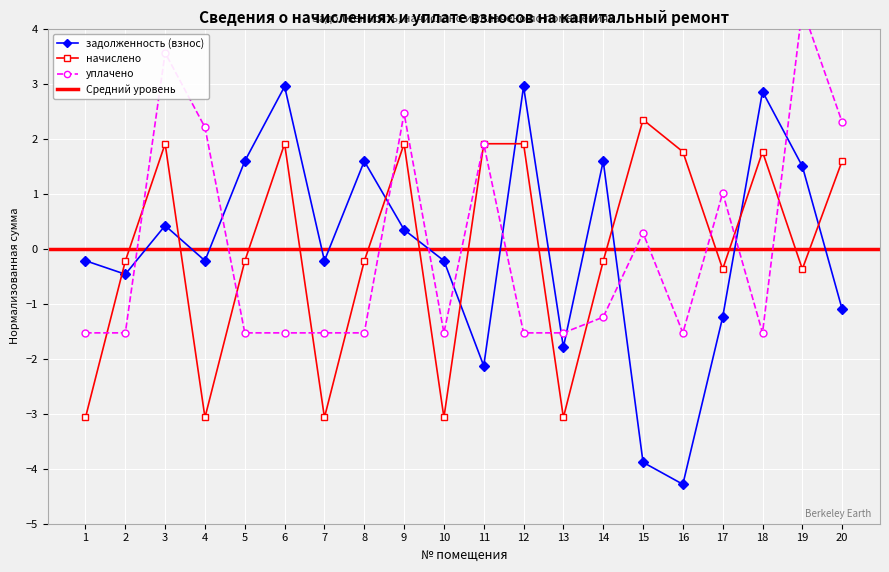

How many interior local peaks does the начислено series have?

5